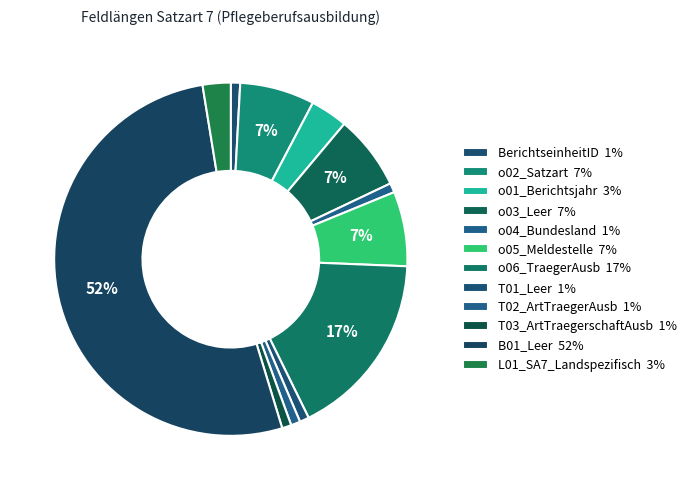

How many slices are in this pie chart?

12